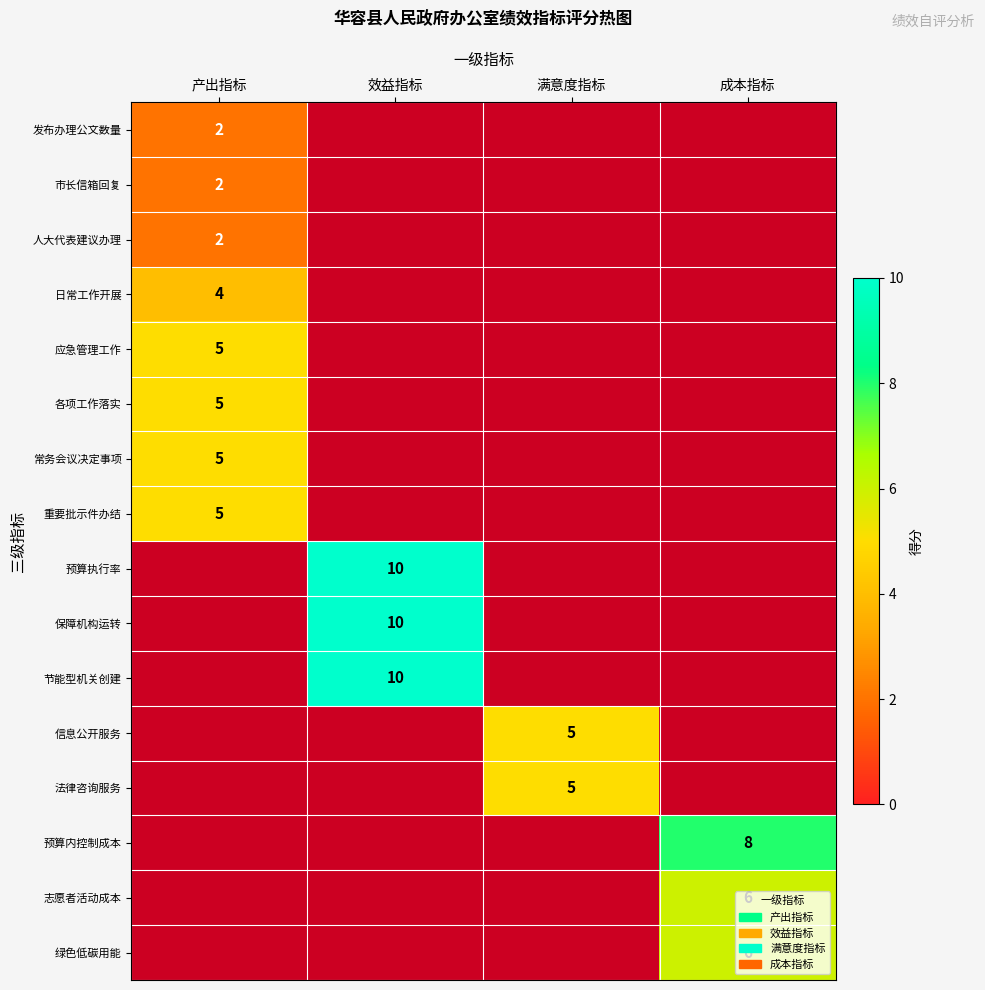

Is it true that 节能型机关创建 equals 17 at 效益指标?

False